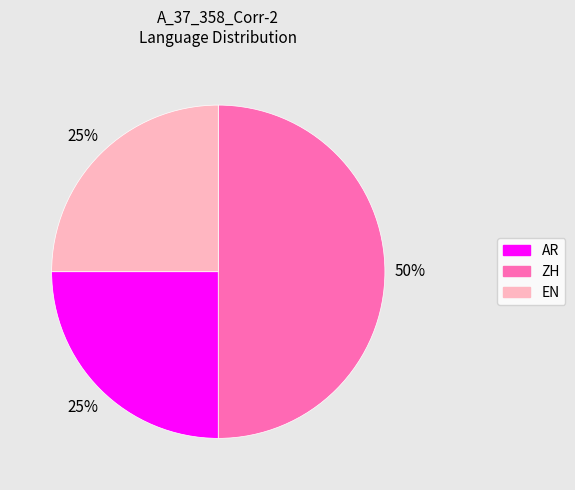

Does EN account for over 50% of the chart?

No